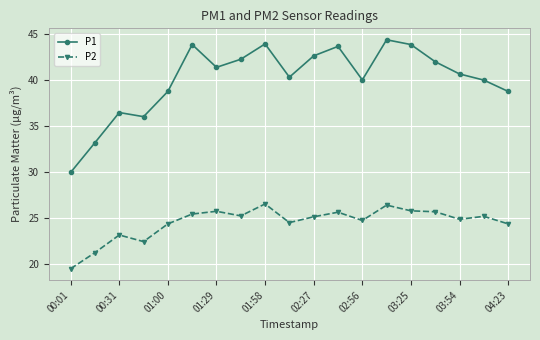

At how many categories does at least one series exceed 20?

19